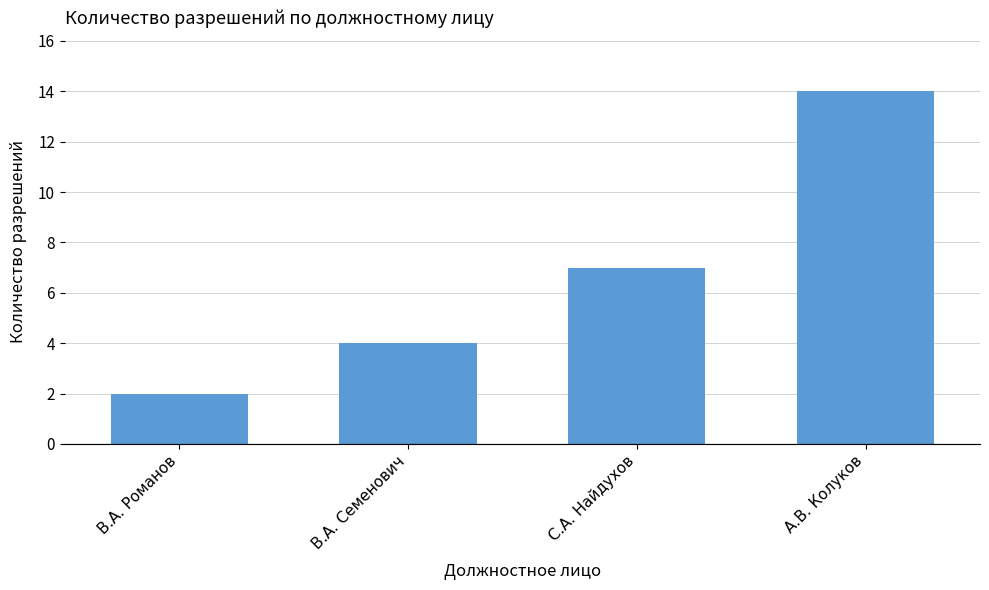

How many series are shown in this chart?

1